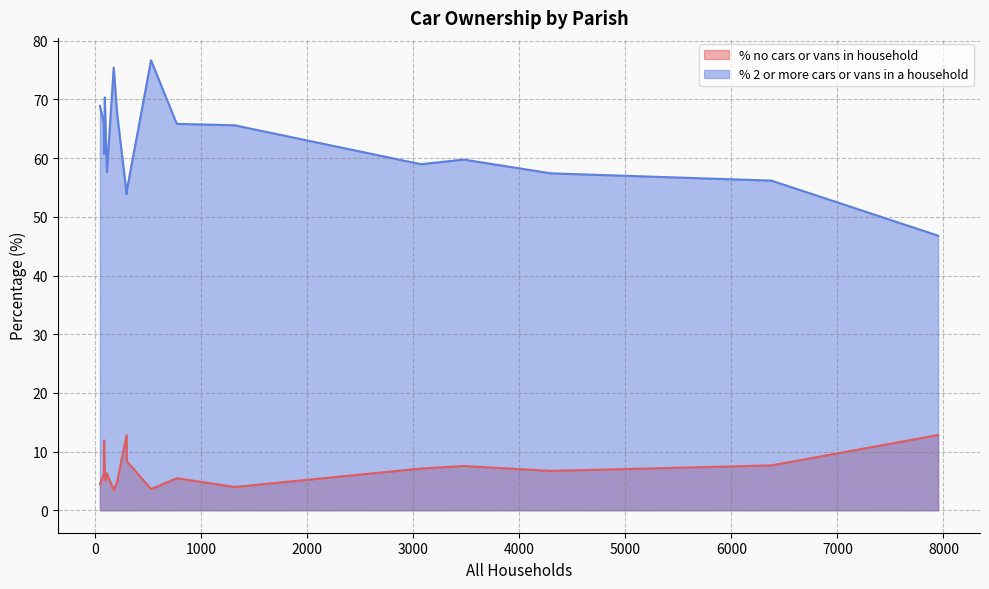

What is the value of the % no cars or vans in household point at the 17th from the left?

6.1